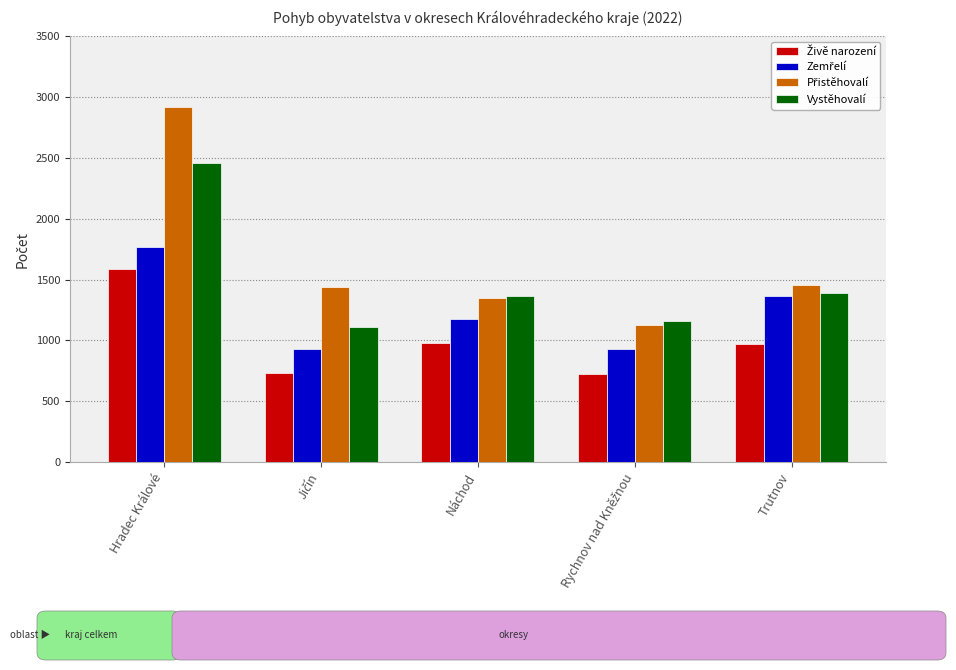

The Vystěhovalí series shows 4169 at Hradec Králové. True or false?

False